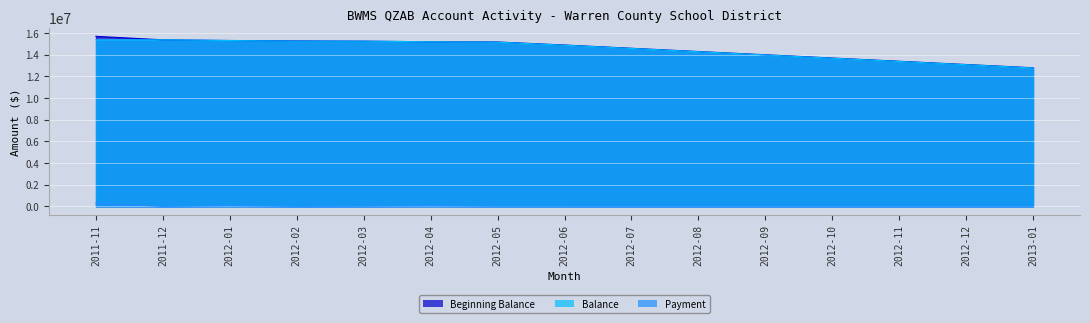

At which label does Payment reach its minimum?

2011-12